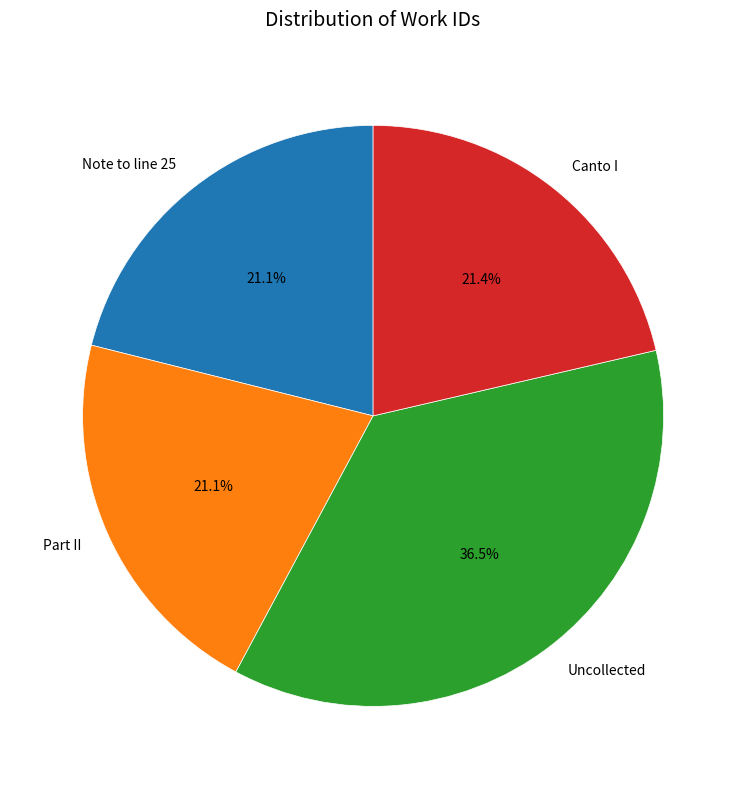

Does any single category account for the majority?

No